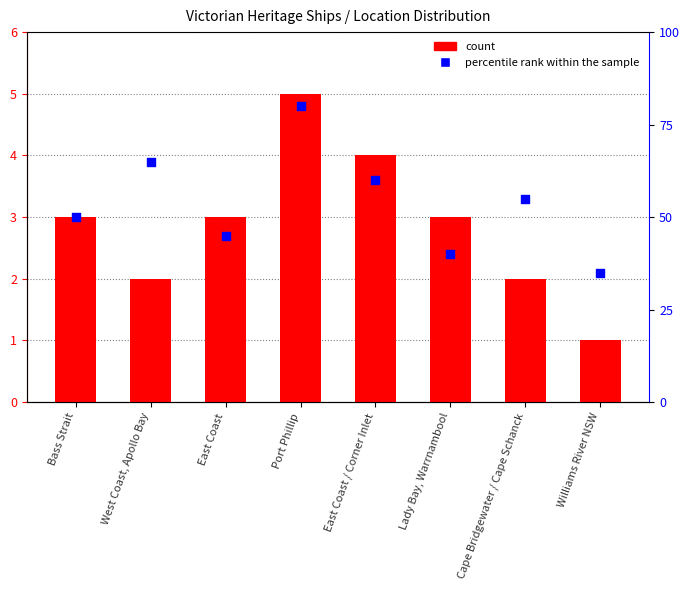

Which series contains the lowest Y value?

count